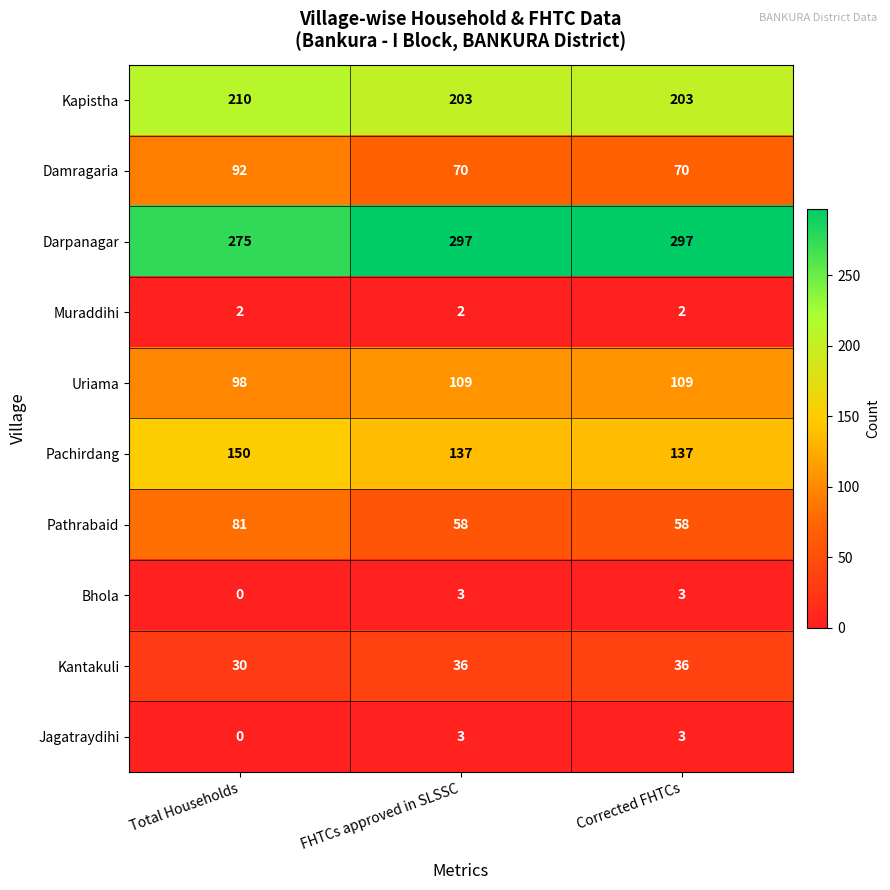

At how many categories does at least one series exceed 289?

2